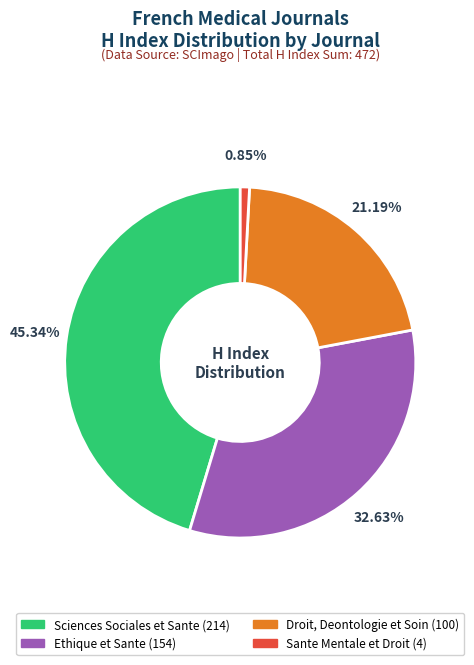

Which slice is the largest?

Sciences Sociales et Sante